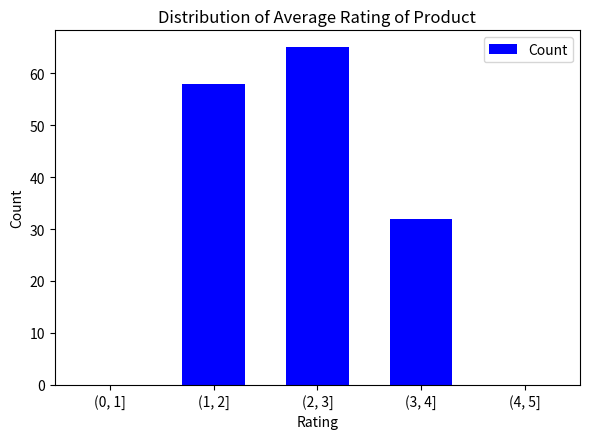

Reading left to right, extract all data points from this chart.

(0, 1]=0	(1, 2]=58	(2, 3]=65	(3, 4]=32	(4, 5]=0